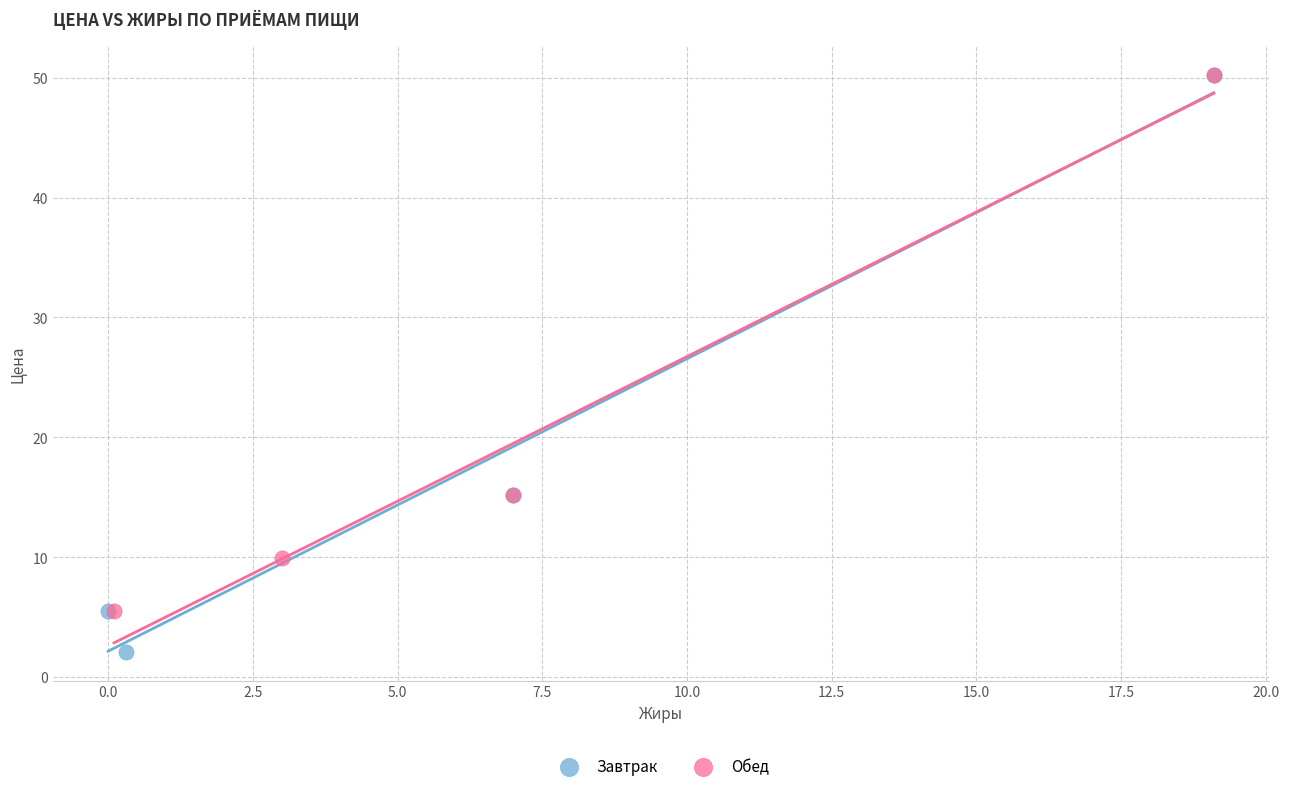

What are all the series names shown in the legend?

Завтрак, Обед